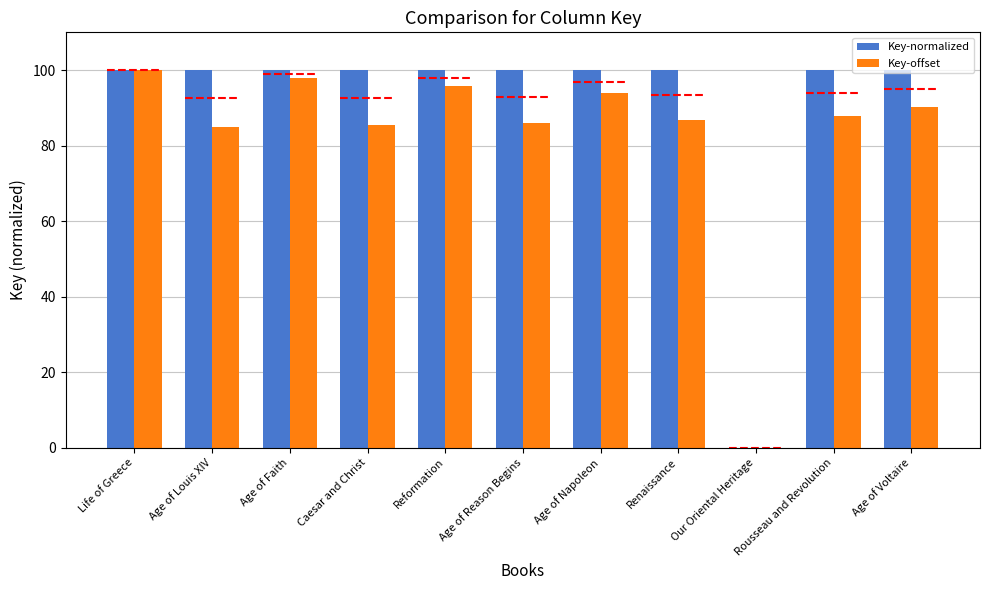

At how many categories does at least one series exceed 46?

10